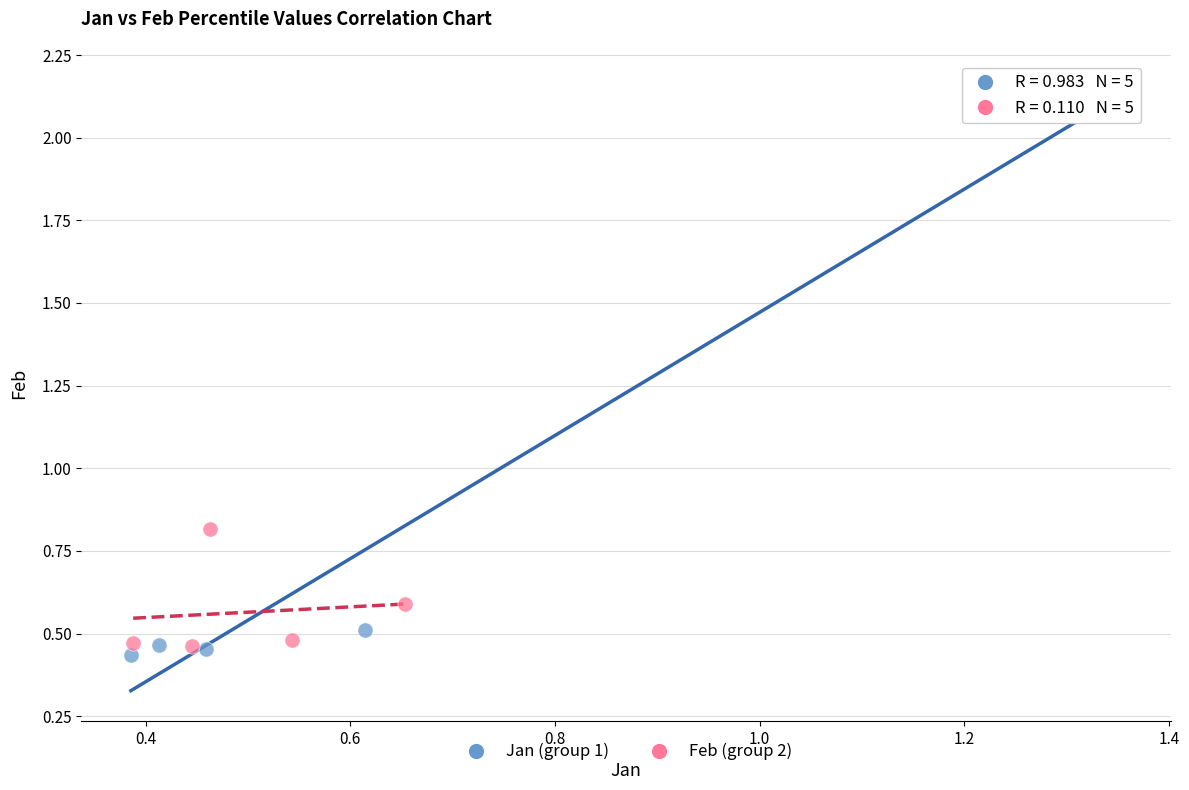

Which series reaches the maximum Y coordinate?

Jan (group 1)